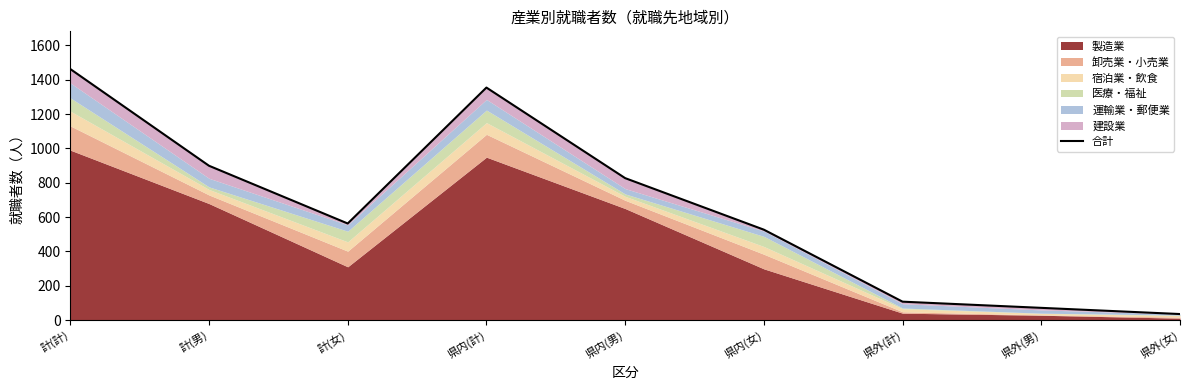

What is the difference between the second highest and second lowest values?

1282